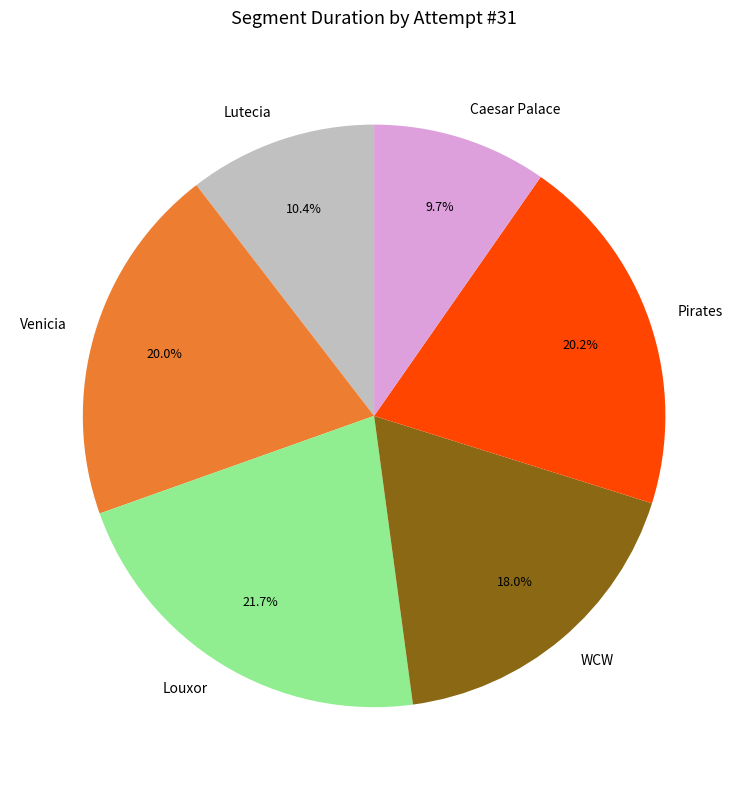

How much of the chart is everything except WCW?

82.0%